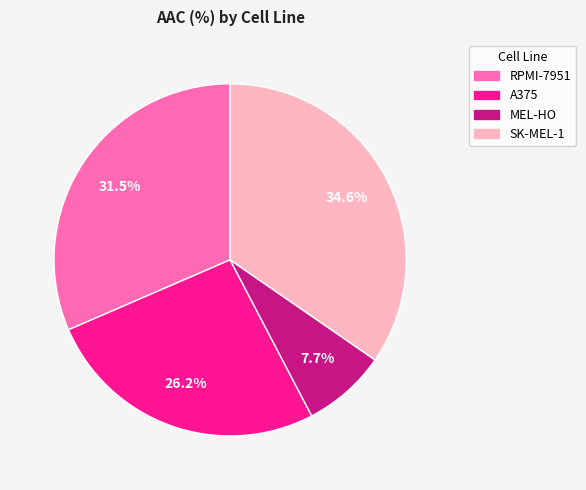

Does any single category account for the majority?

No